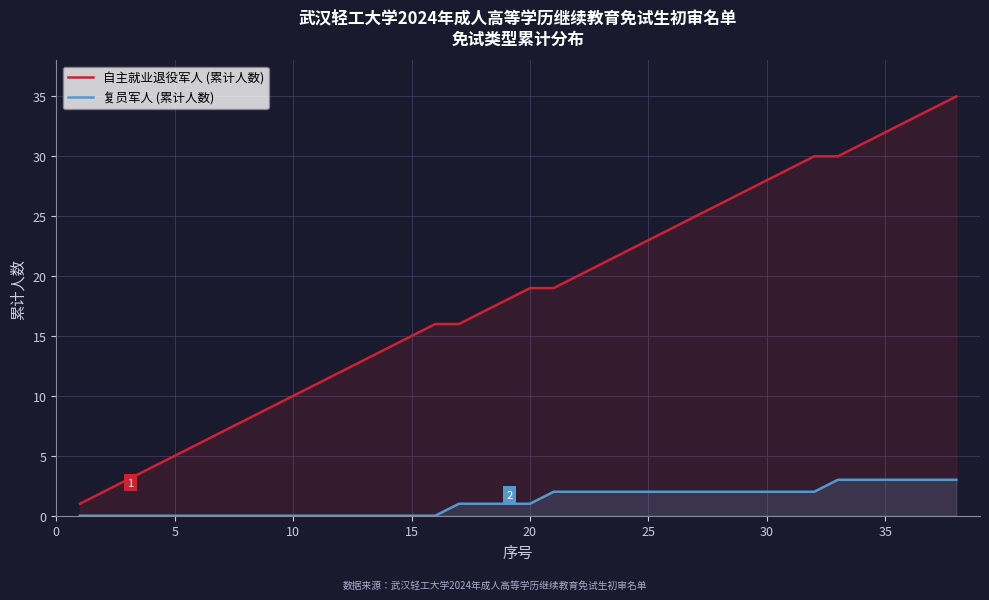

How many lines are shown in the chart?

2